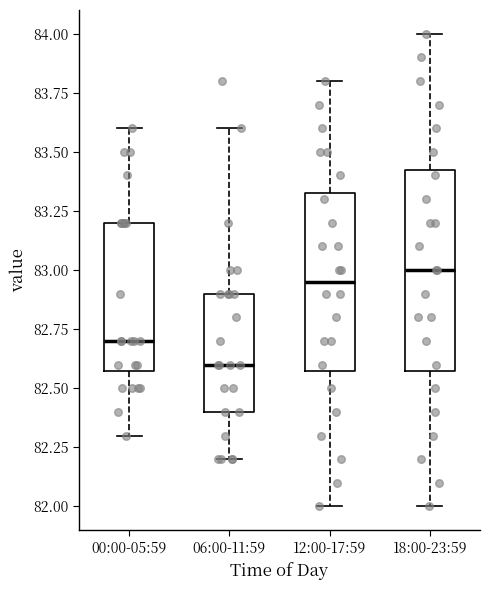

Reading left to right, transcribe this box plot: for each box, give where its median line is, the range the box spans, and where its two whiskers end, as read against the y-axis. The values are not printed on the chart, so give them approximately, as read against the axis.

00:00-05:59: median 82.70, box 82.60 to 83.20, whiskers 82.30 to 83.60
06:00-11:59: median 82.60, box 82.40 to 82.90, whiskers 82.20 to 83.60
12:00-17:59: median 82.95, box 82.60 to 83.35, whiskers 82.00 to 83.80
18:00-23:59: median 83.00, box 82.60 to 83.45, whiskers 82.00 to 84.00